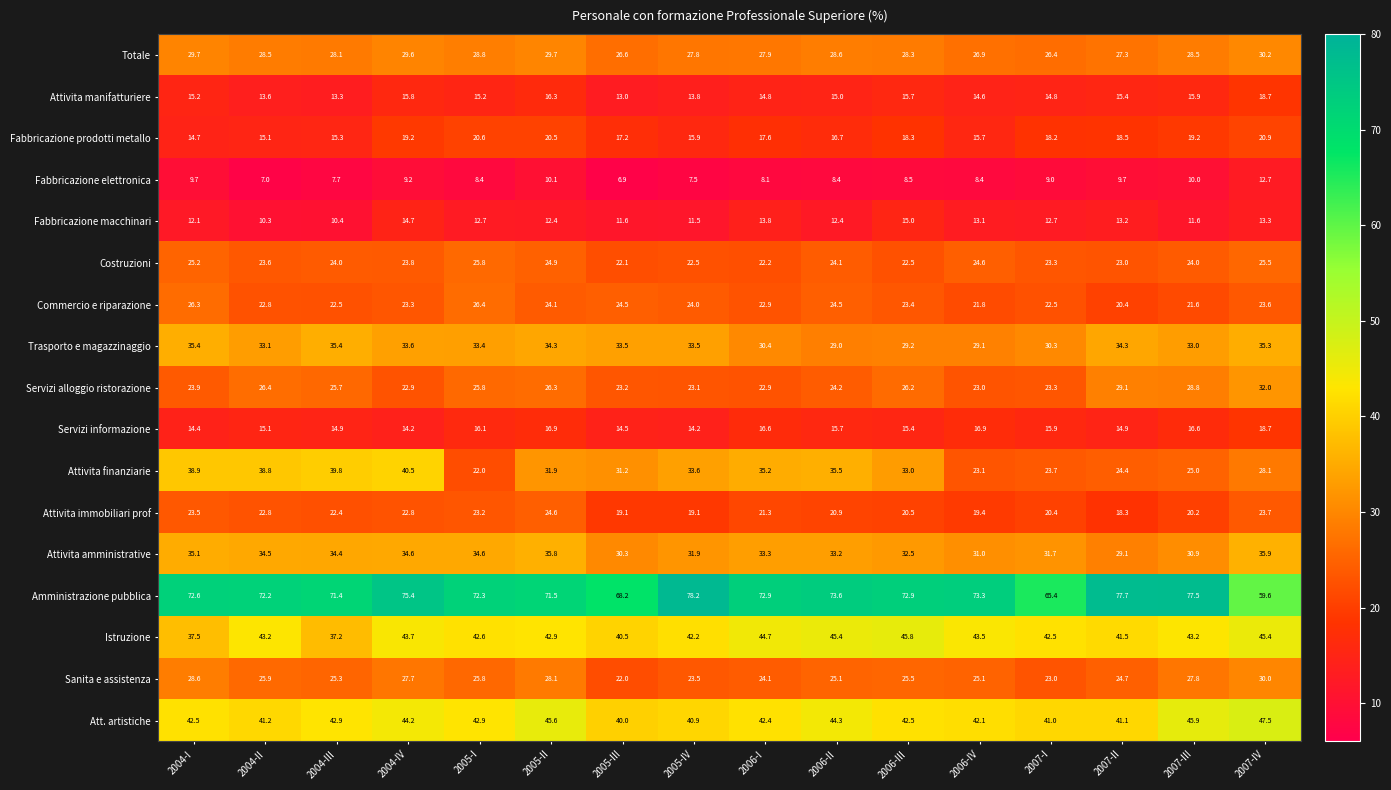

What is the difference between the second highest and minimum values in the Attivita manifatturiere series?

3.3